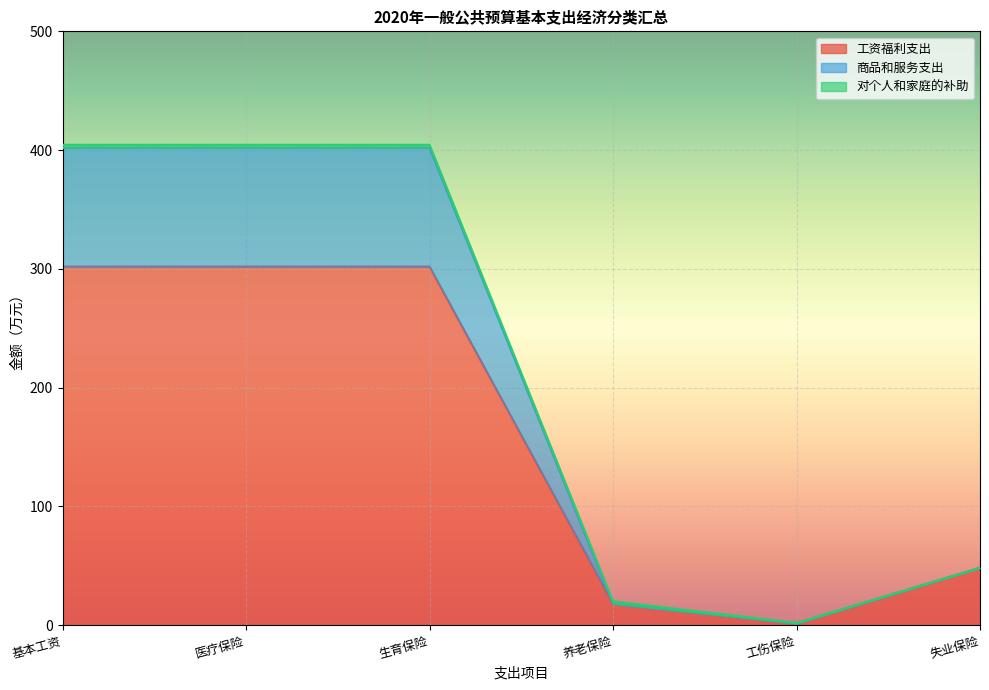

Does the chart display data point markers on the line(s)?

No